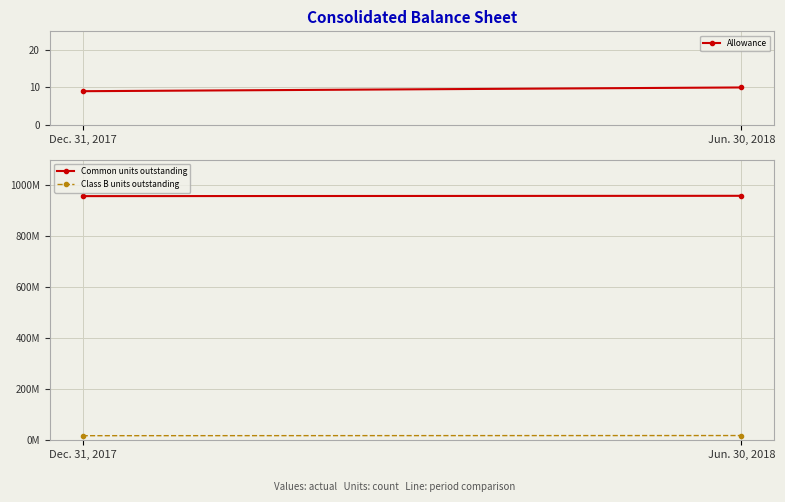

What is the spread (max minus min) of values at Jun. 30, 2018?

958183213